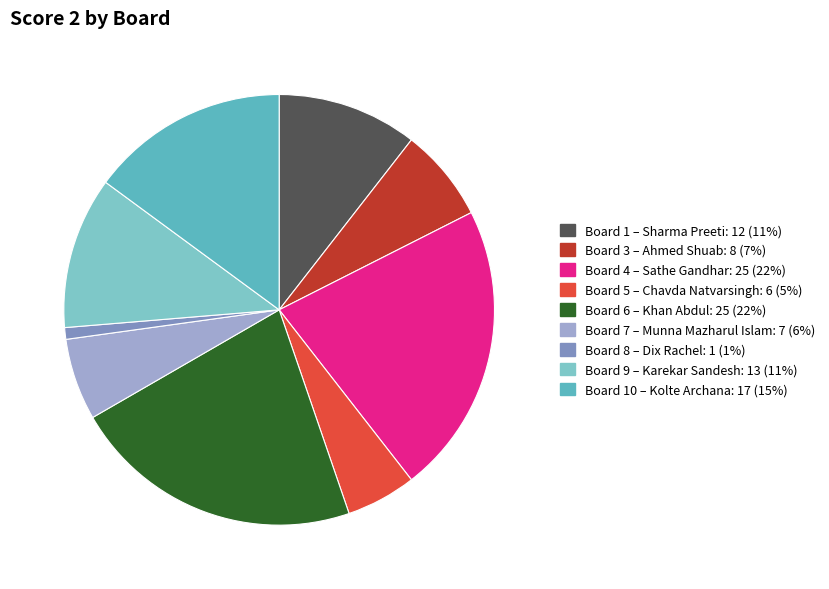

How many slices are in this pie chart?

9